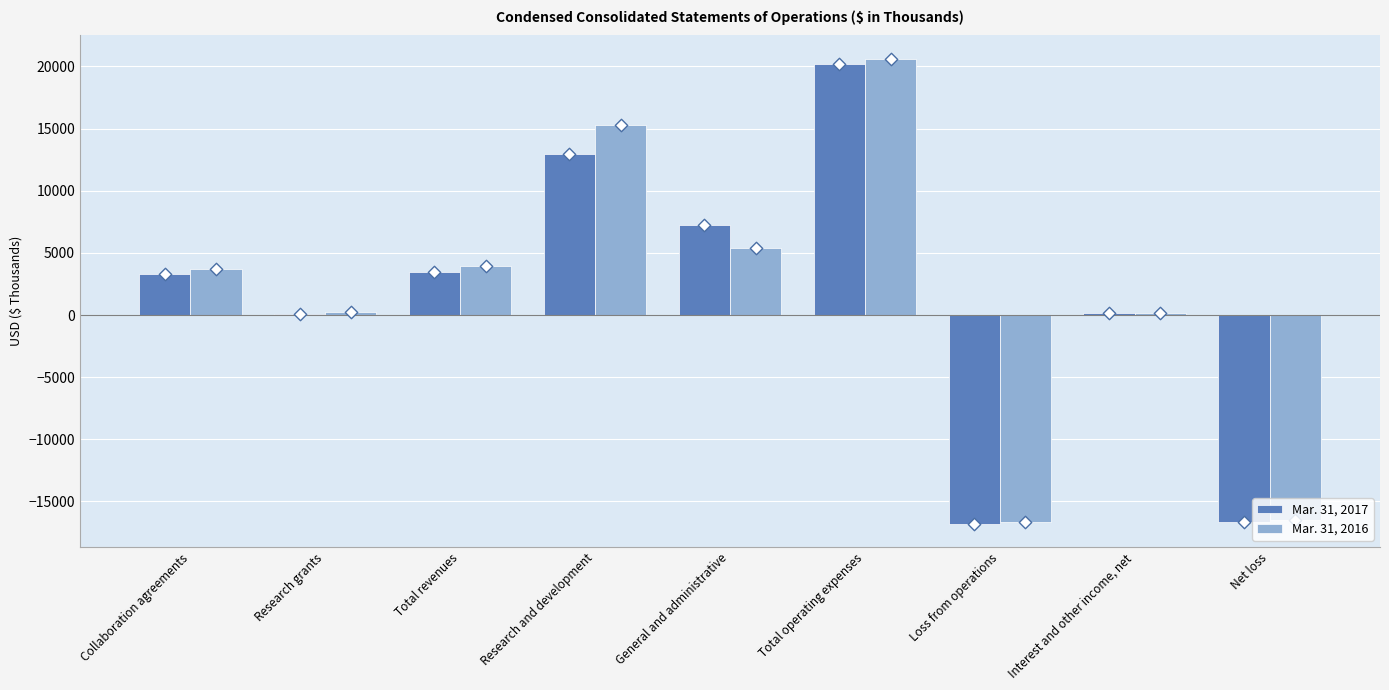

What is the total value across all series at General and administrative?

12632